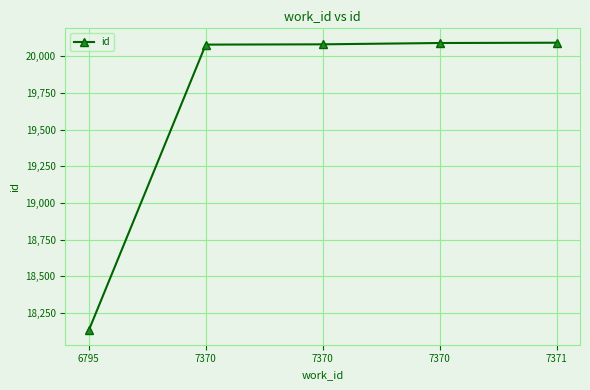

Reading left to right, transcribe all the data shown in this chart.

6795=18131	7370=20080	7370=20082	7370=20091	7371=20093